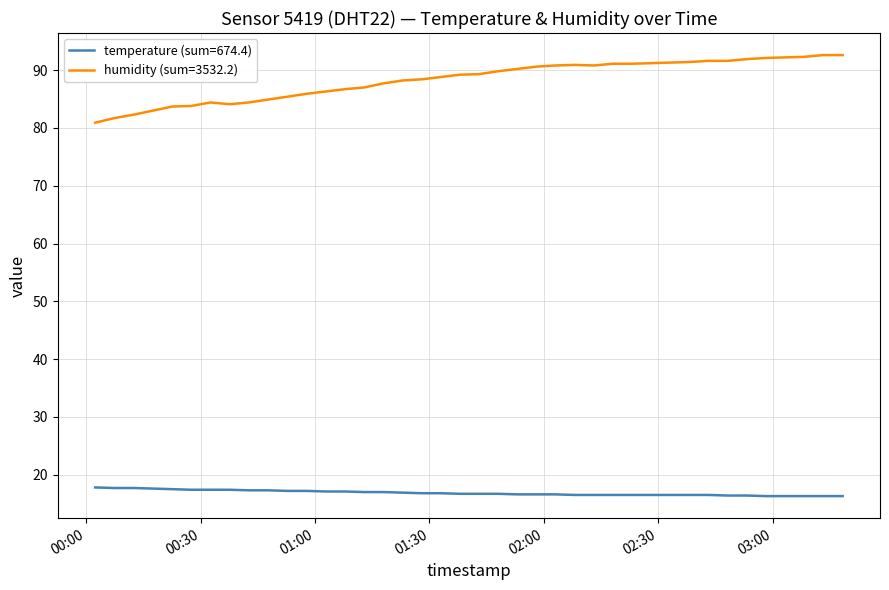

What are all the series names shown in the legend?

temperature (sum=674.4), humidity (sum=3532.2)